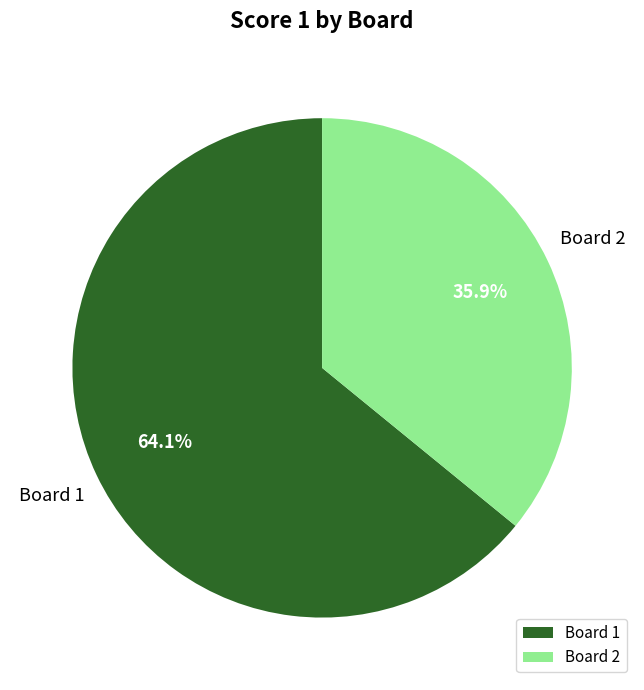

Rank the categories by value from highest to lowest.

Board 1, Board 2